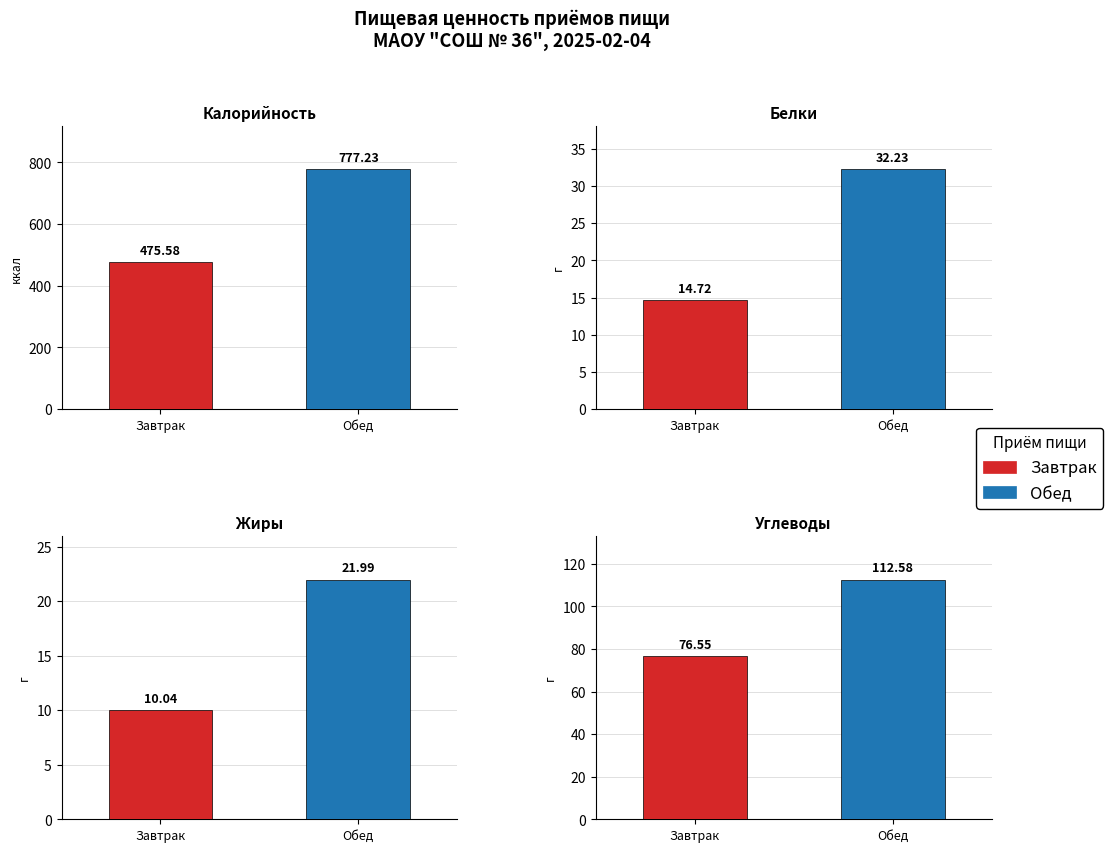

Reading left to right, transcribe all the data shown in this chart.

Калорийность: 0=475.6	1=777.2
Белки: 0=14.7	1=32.2
Жиры: 0=10.0	1=22.0
Углеводы: 0=76.5	1=112.6